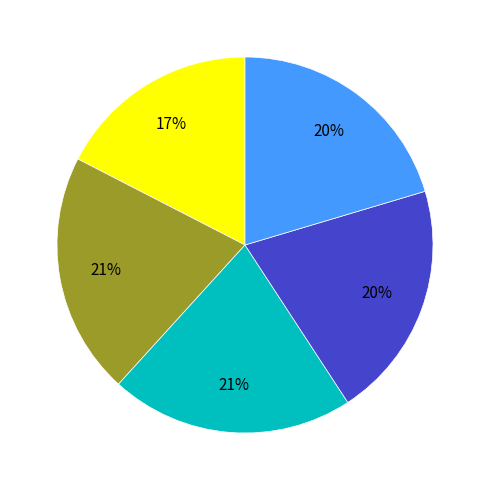

Is there a majority slice in this chart?

No